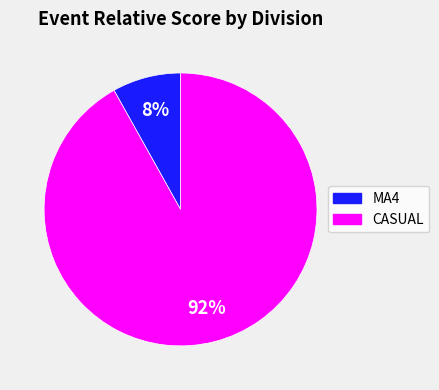

Does any single category account for the majority?

Yes